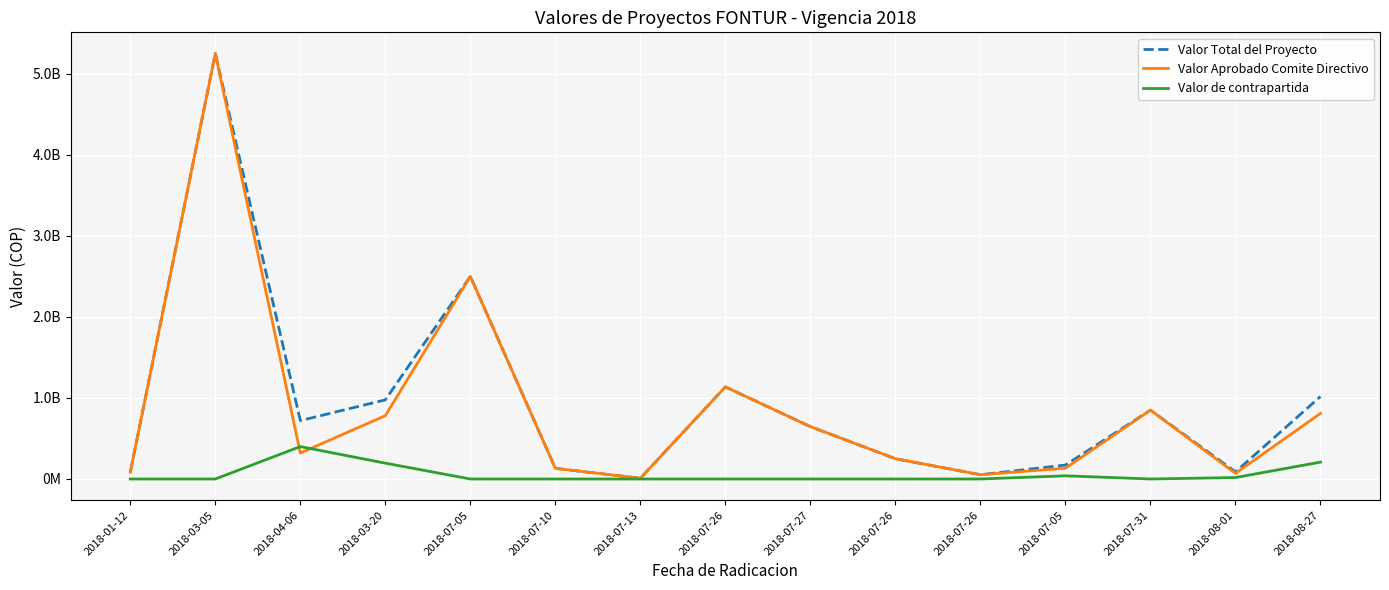

Does the chart display data point markers on the line(s)?

No